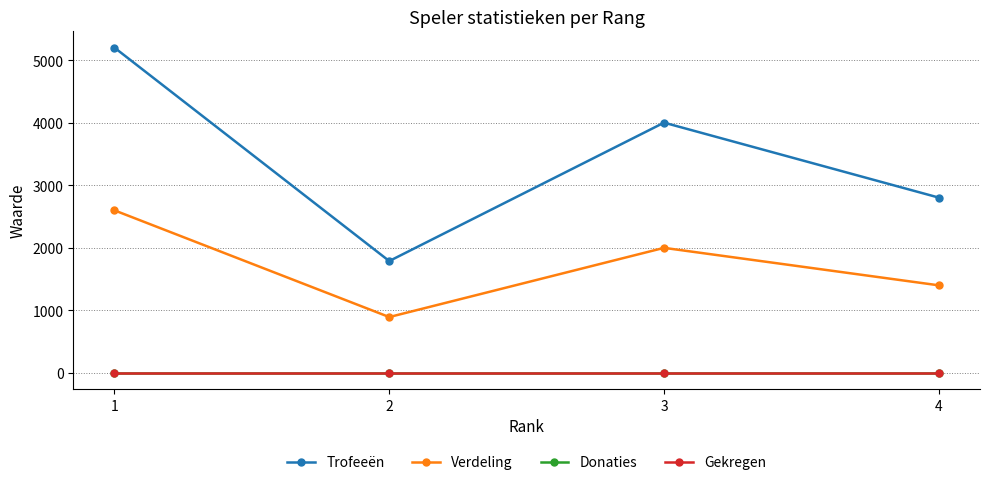

Is this an area chart (filled region under the line)?

No